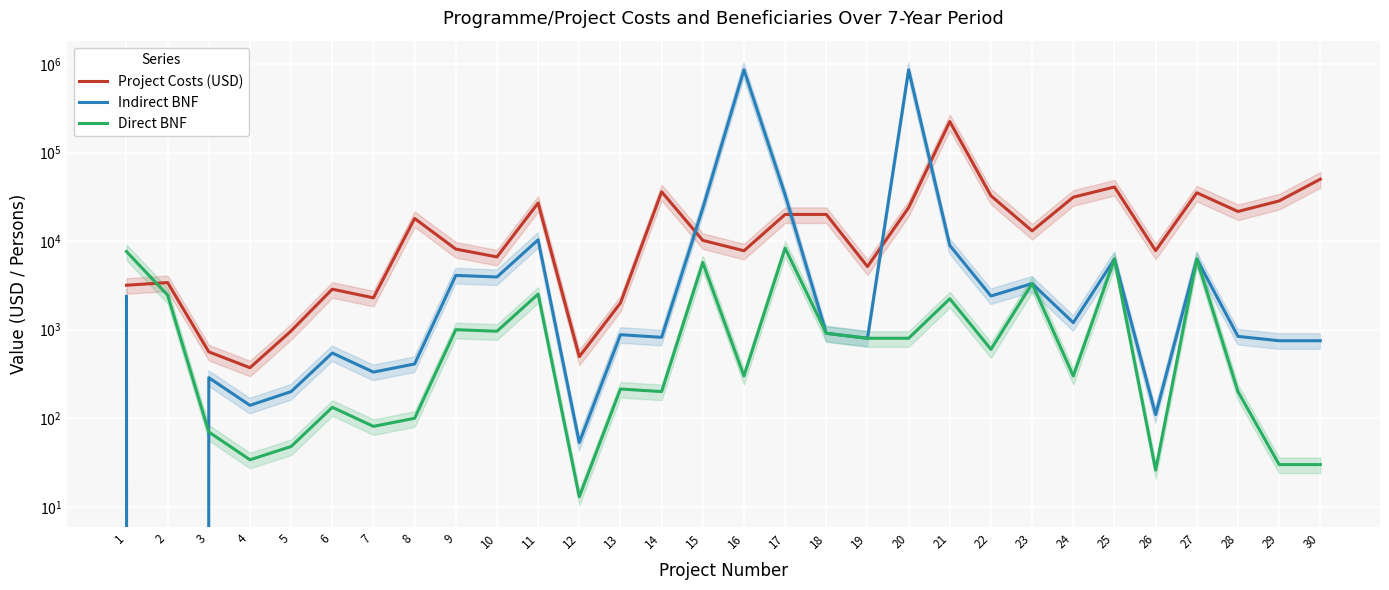

Reading left to right, extract all data points from this chart.

Project Costs (USD): 1=3175.0	2=3402.0	3=562.0	4=372.0	5=968.0	6=2865.0	7=2289.0	8=18000.0	9=8123.7	10=6626.0	11=26913.0	12=496.0	13=2000.0	14=36000.0	15=10189.0	16=7777.0	17=19995.5	18=20000.0	19=5160.0	20=23852.0	21=223260.1	22=32463.4	23=13034.4	24=31327.3	25=40825.0	26=7800.0	27=35111.1	28=21597.4	29=28396.3	30=49970.8
Indirect BNF: 1=2374.0	2=0.0	3=287.0	4=140.0	5=200.0	6=545.3	7=332.1	8=410.0	9=4100.0	10=3936.0	11=10332.0	12=53.3	13=877.4	14=820.0	15=23493.0	16=858055.0	17=33280.0	18=910.0	19=800.0	20=858055.0	21=8930.4	22=2400.0	23=3316.0	24=1200.0	25=6274.0	26=110.0	27=6274.0	28=840.0	29=750.0	30=750.0
Direct BNF: 1=7626.0	2=2456.0	3=70.0	4=34.0	5=48.0	6=133.0	7=81.0	8=100.0	9=1000.0	10=960.0	11=2520.0	12=13.0	13=214.0	14=200.0	15=5730.0	16=300.0	17=8320.0	18=910.0	19=800.0	20=800.0	21=2232.6	22=600.0	23=3316.0	24=300.0	25=6274.0	26=26.0	27=6274.0	28=200.0	29=30.0	30=30.0